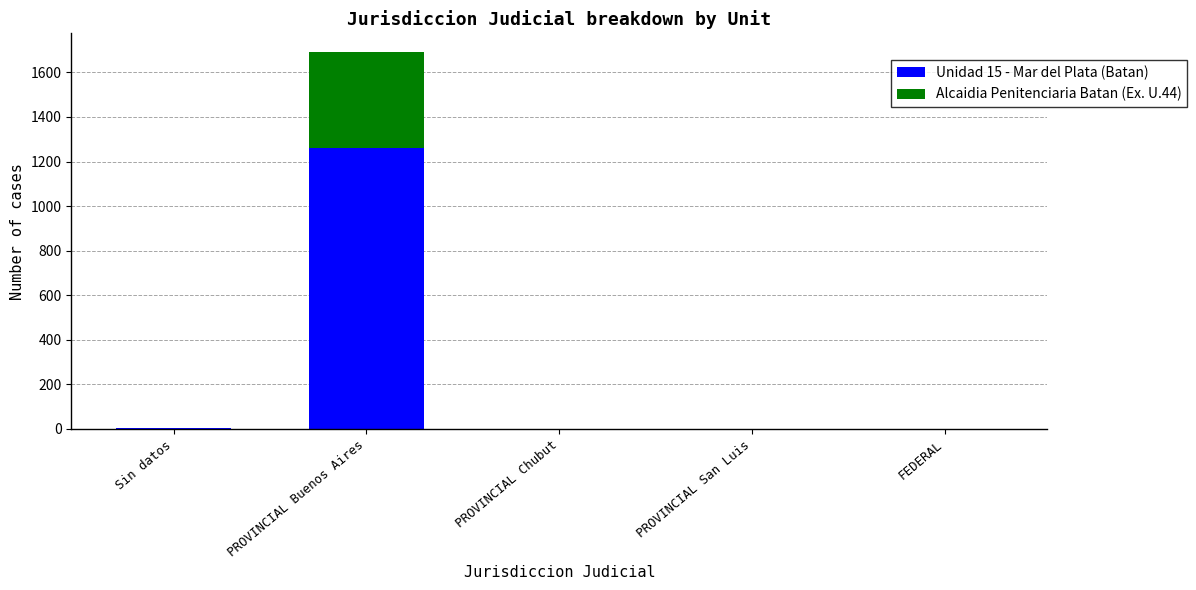

The value of Unidad 15 - Mar del Plata (Batan) at PROVINCIAL San Luis is -780. True or false?

False